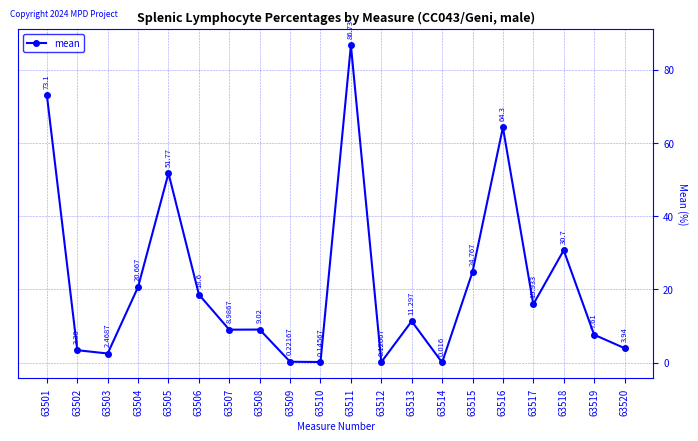

What is the value of the 1st point from the left?

73.1